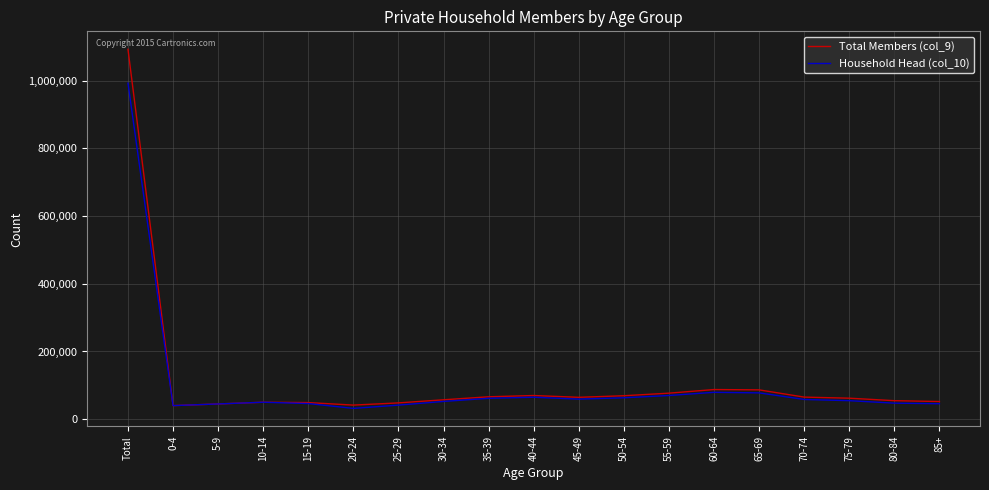

Is the value of Household Head (col_10) at 20-24 greater than the value of Total Members (col_9) at 5-9?

No